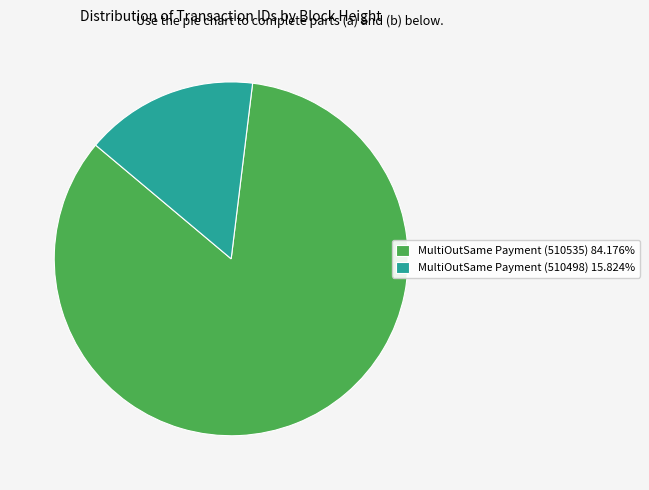

Is MultiOutSame Payment (510535) the majority of the pie?

Yes